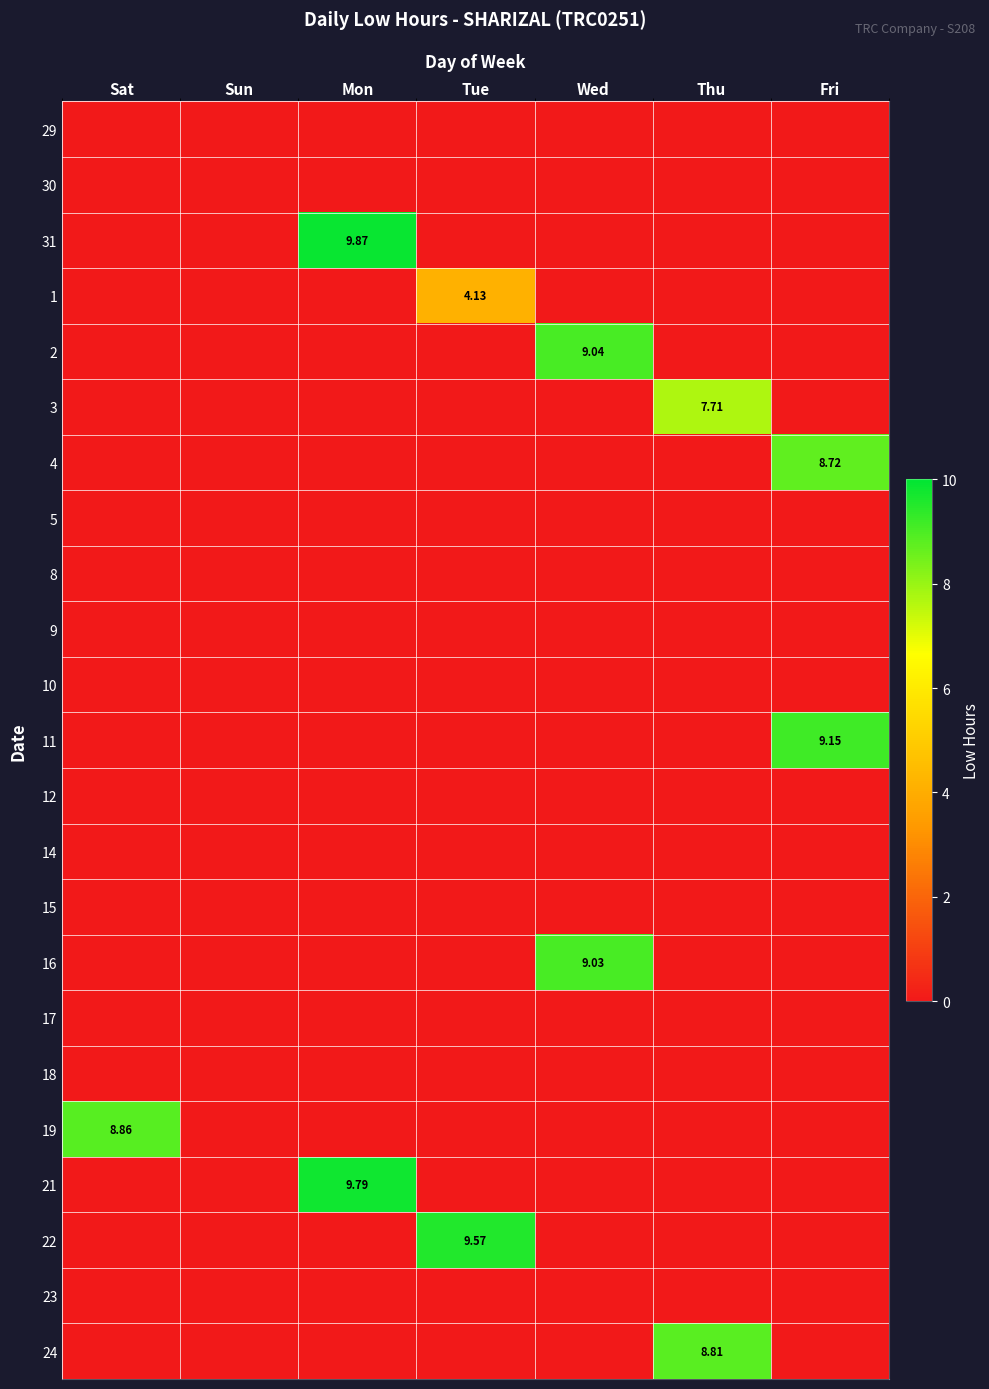

True or false: 22 has a value of 0.0 at Wed.

True